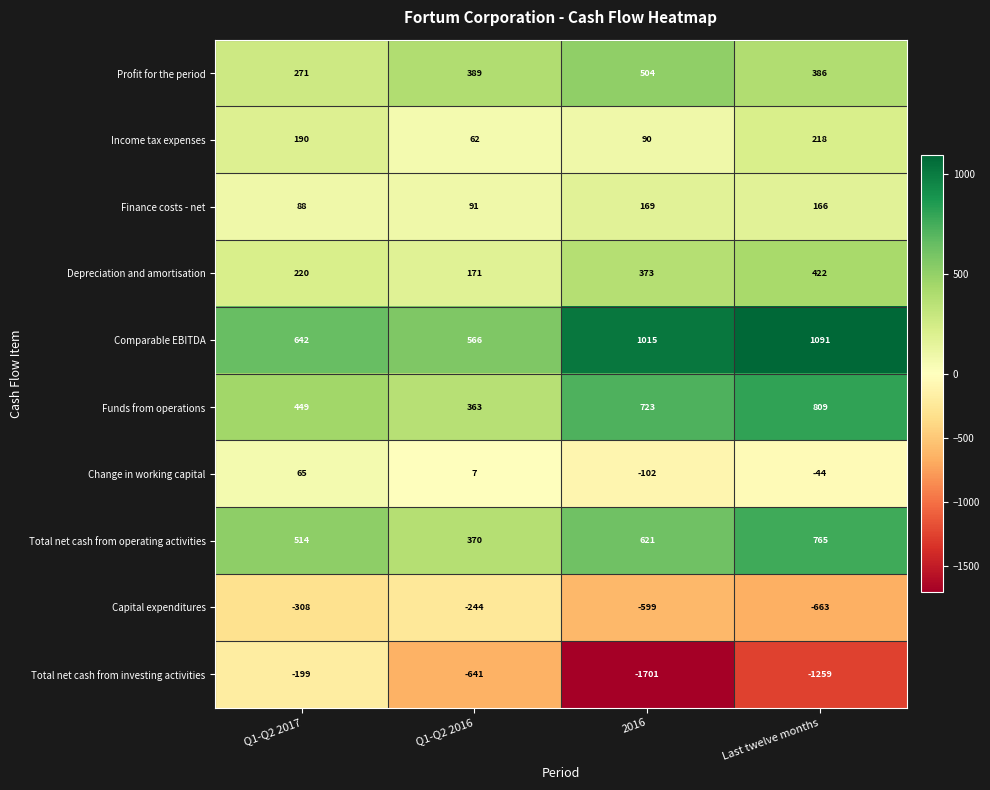

What is the sum of all Comparable EBITDA values?

3314